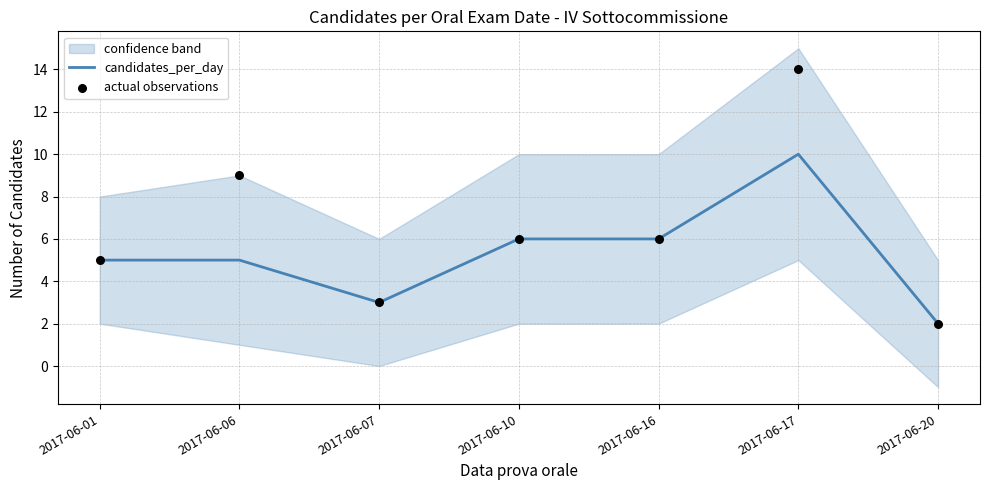

Which series has the largest total across all categories?

actual observations